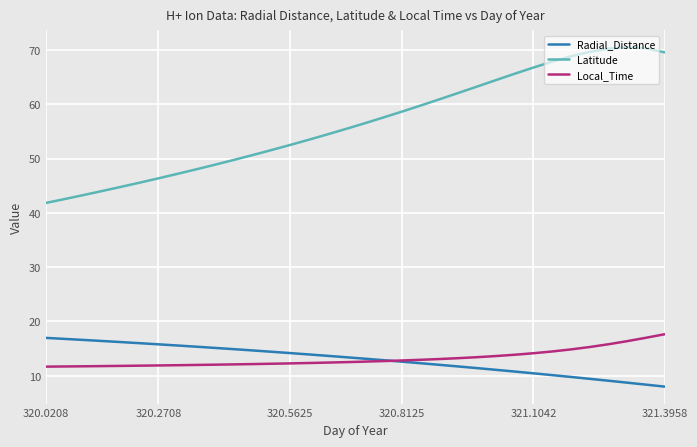

What is the maximum value for Radial_Distance?

17.0